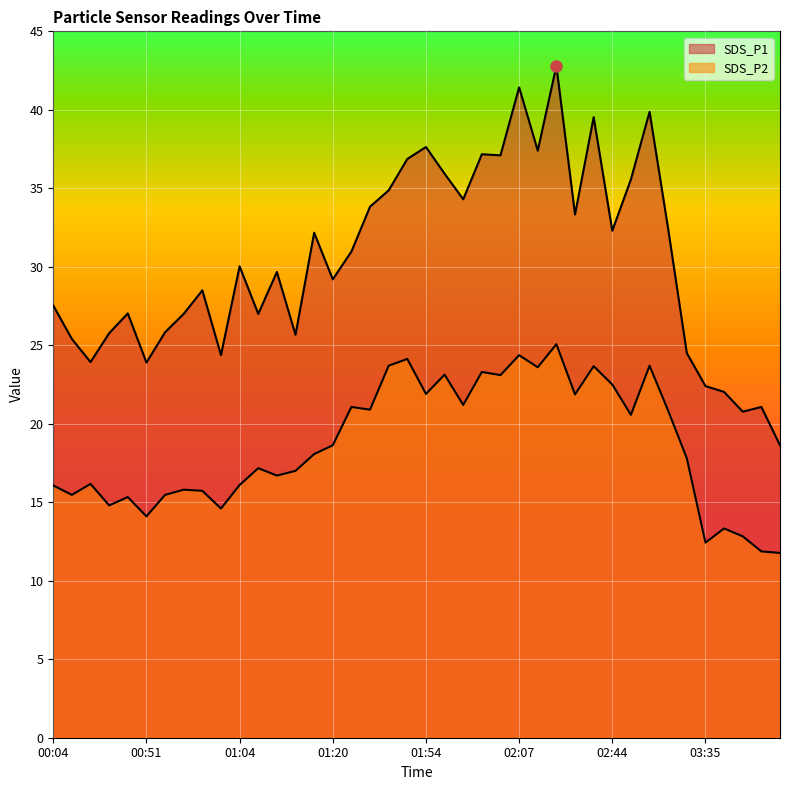

What is the label of the 2nd point from the left?

00:07